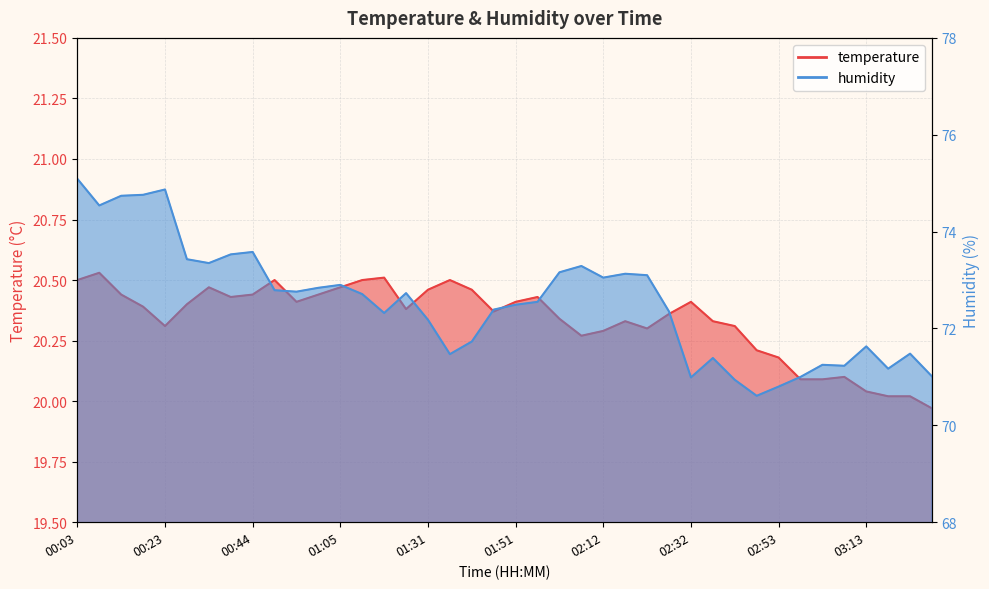

How many data points in humidity are less than 72?

14